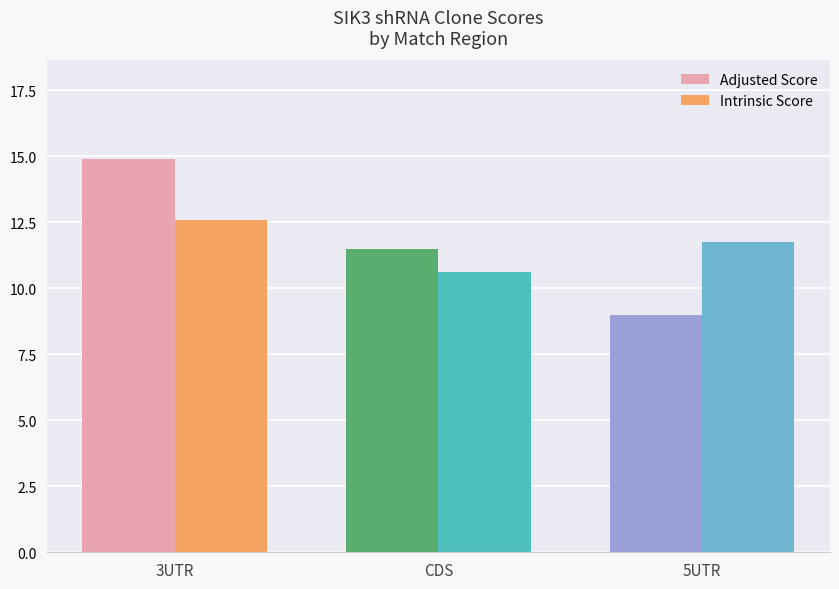

Which series changed the most between CDS and 5UTR?

Adjusted Score